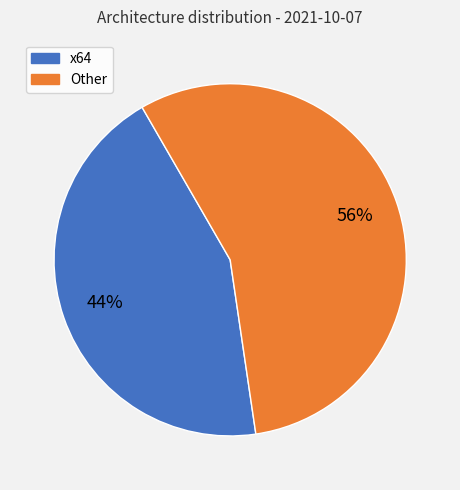

How many segments does this pie chart have?

2